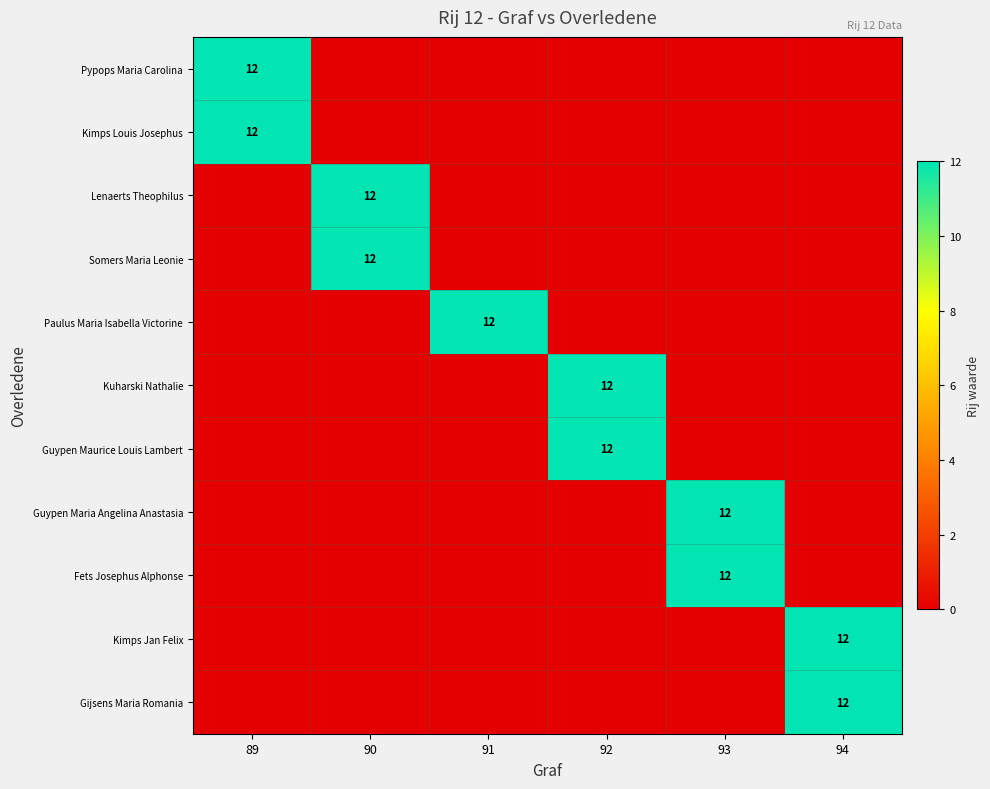

The Kuharski Nathalie series shows 12 at 92. True or false?

True